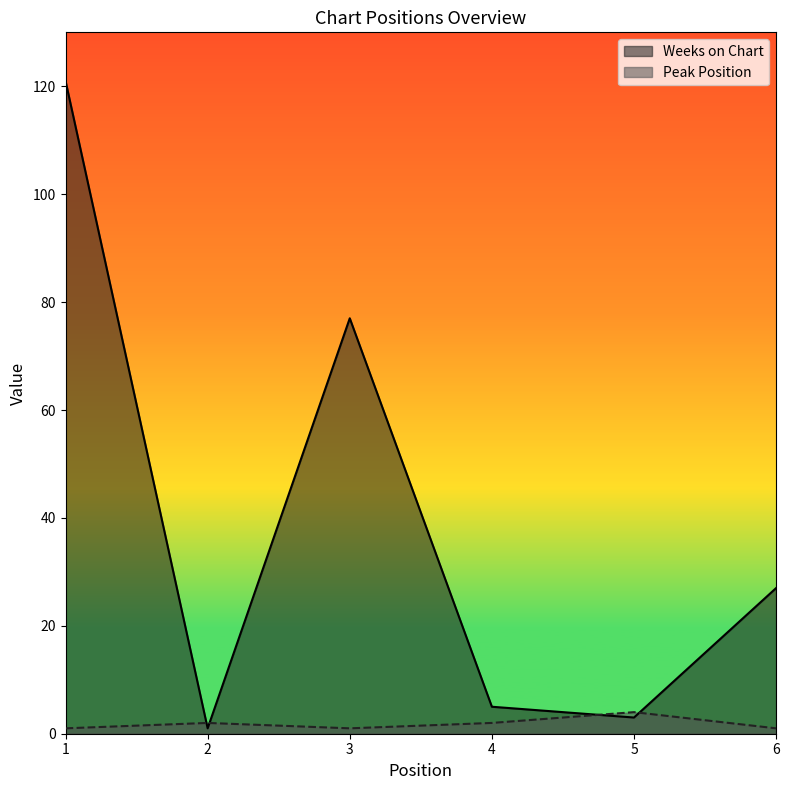

At how many categories does at least one series exceed 116?

1